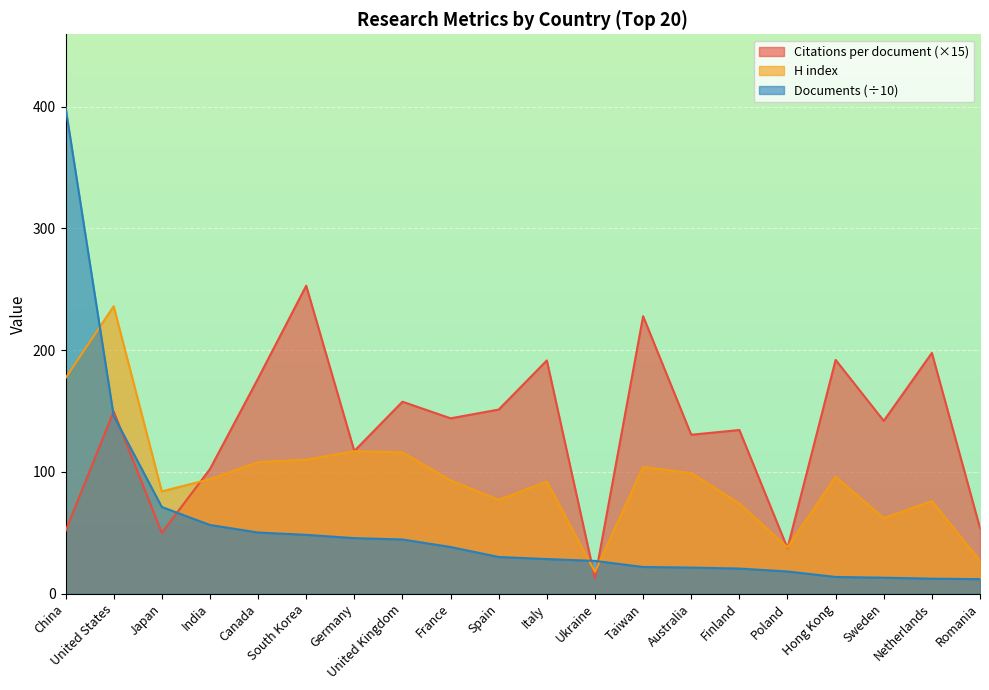

True or false: Citations per document has a value of 50.0 at Japan.

True